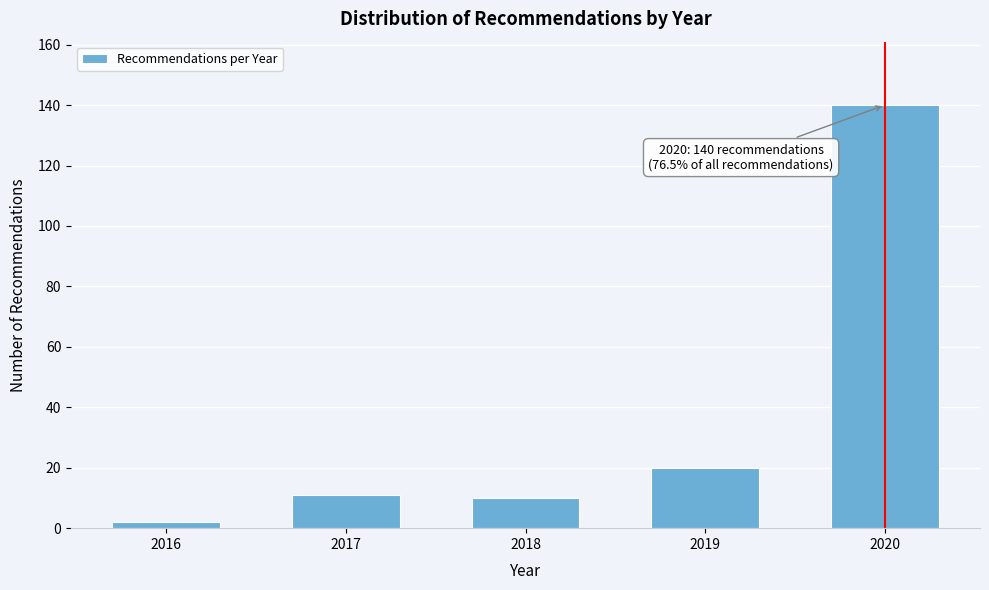

Reading left to right, what are all the values shown in this chart?

2016=2	2017=11	2018=10	2019=20	2020=140